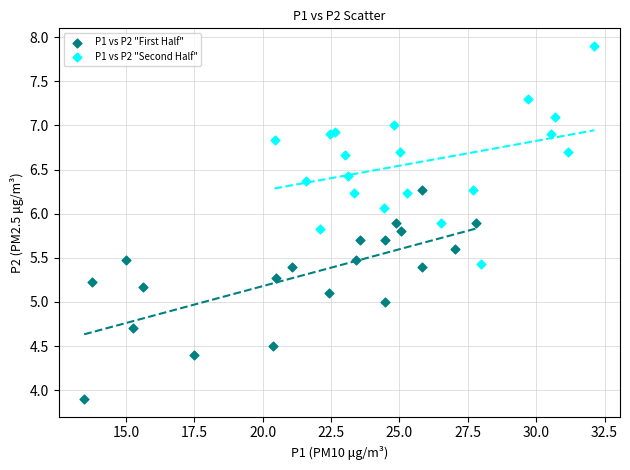

Which series contains the lowest Y value?

P1 vs P2 "First Half"